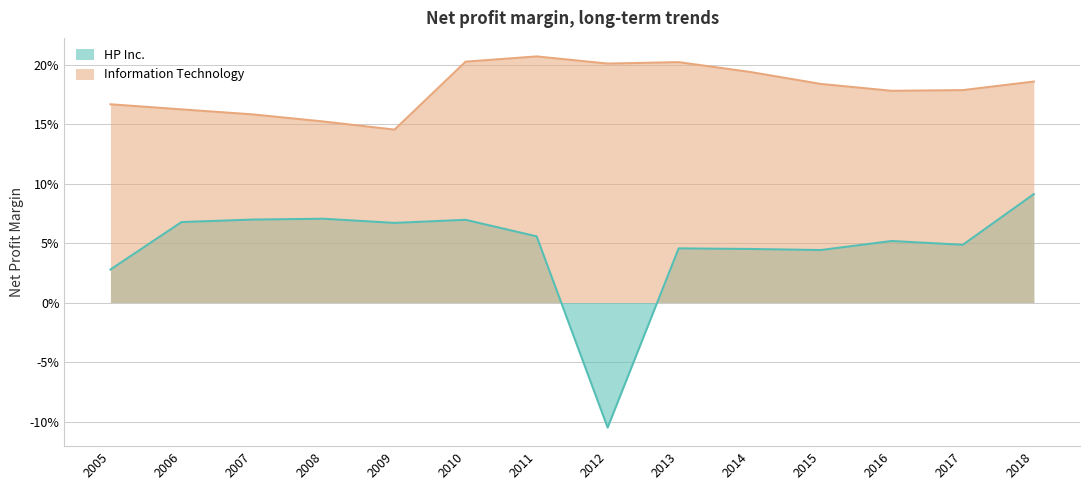

How many data points in HP Inc. are less than 0?

1